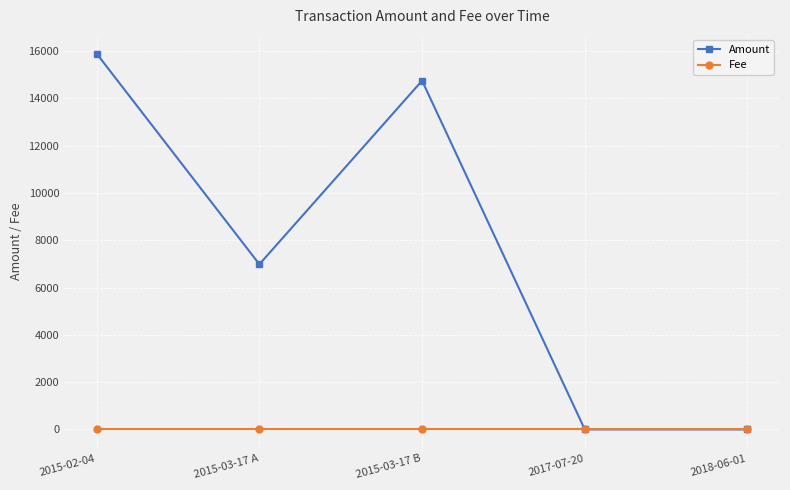

Where is Amount nearest to the value 7944?

2015-03-17 A